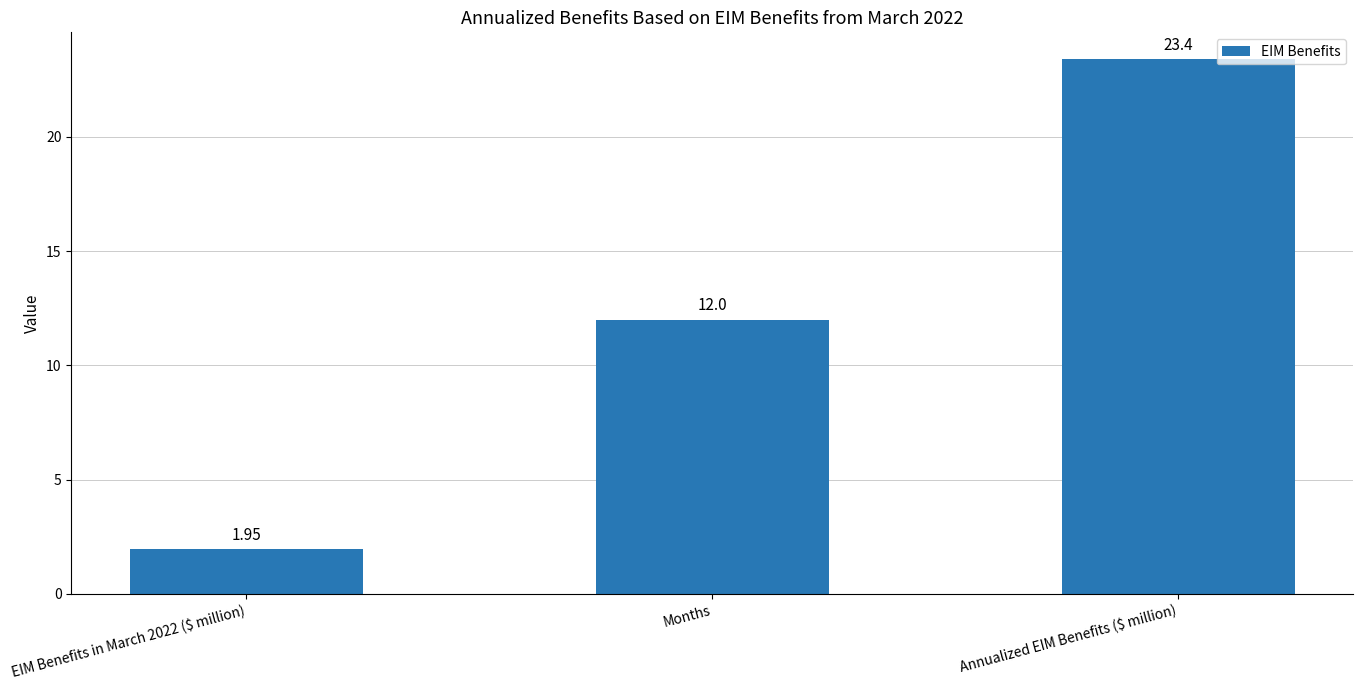

Between Annualized EIM Benefits ($ million) and EIM Benefits in March 2022 ($ million), which is larger?

Annualized EIM Benefits ($ million)